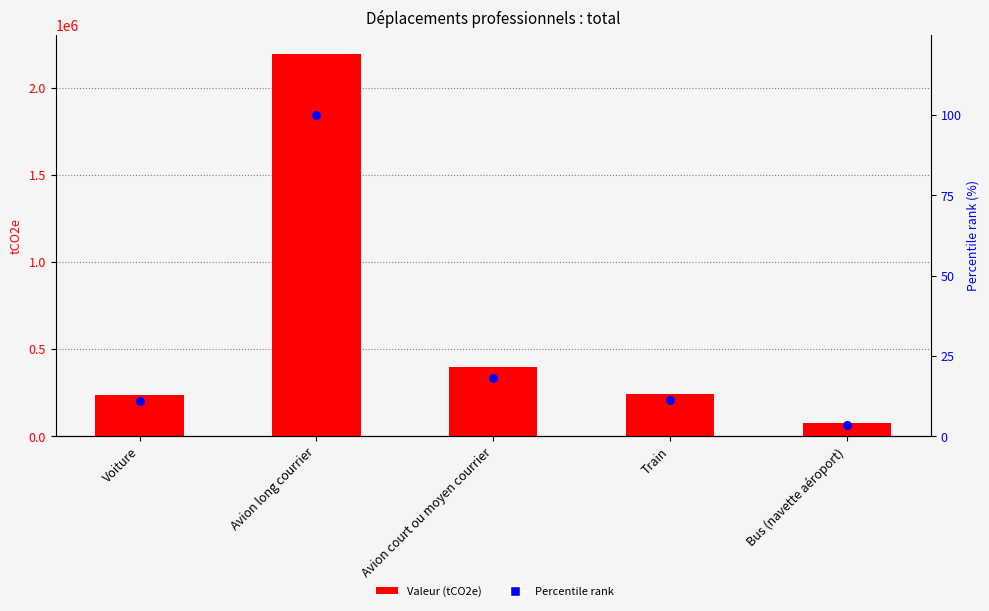

Which series has the largest total across all categories?

Valeur (tCO2e)